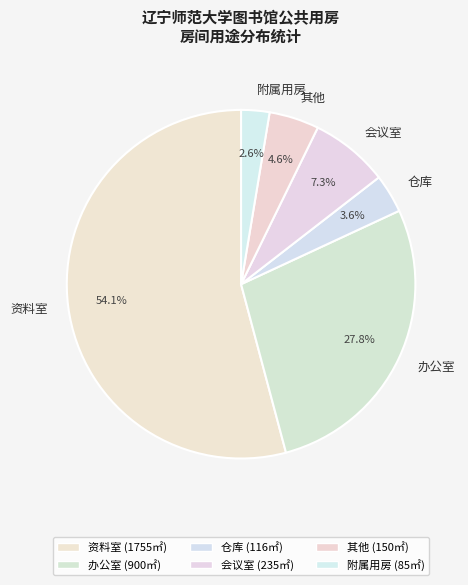

Which has a higher value, 办公室 or 其他?

办公室